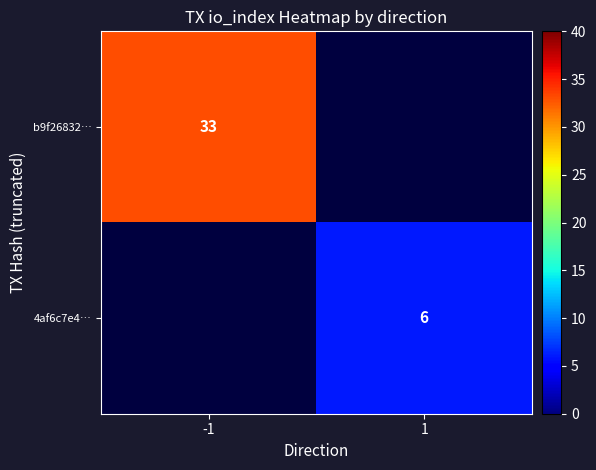

Is it true that 4af6c7e4… equals 6 at 1?

True